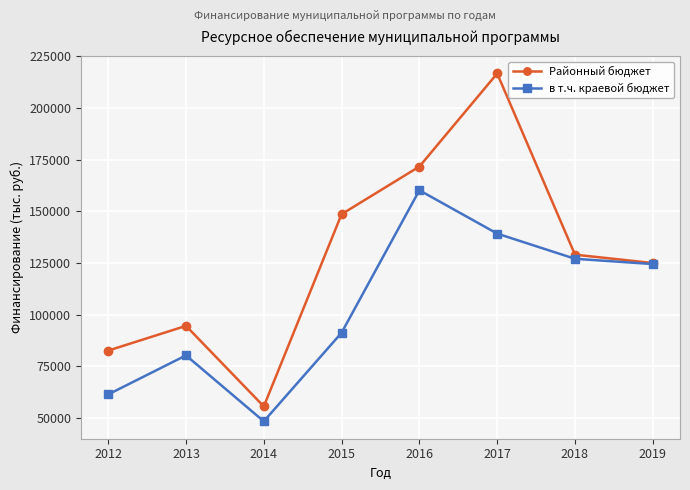

Which series changed the most between 2013 and 2019?

в т.ч. краевой бюджет